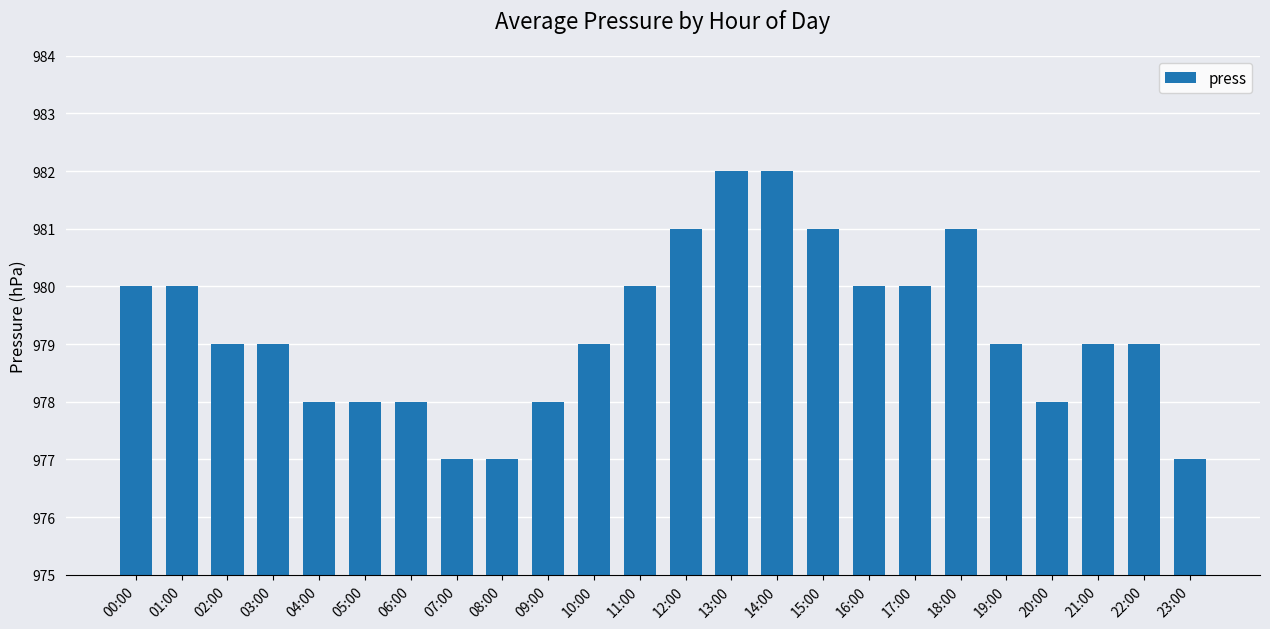

What is the value of the 6th bar from the left?

978